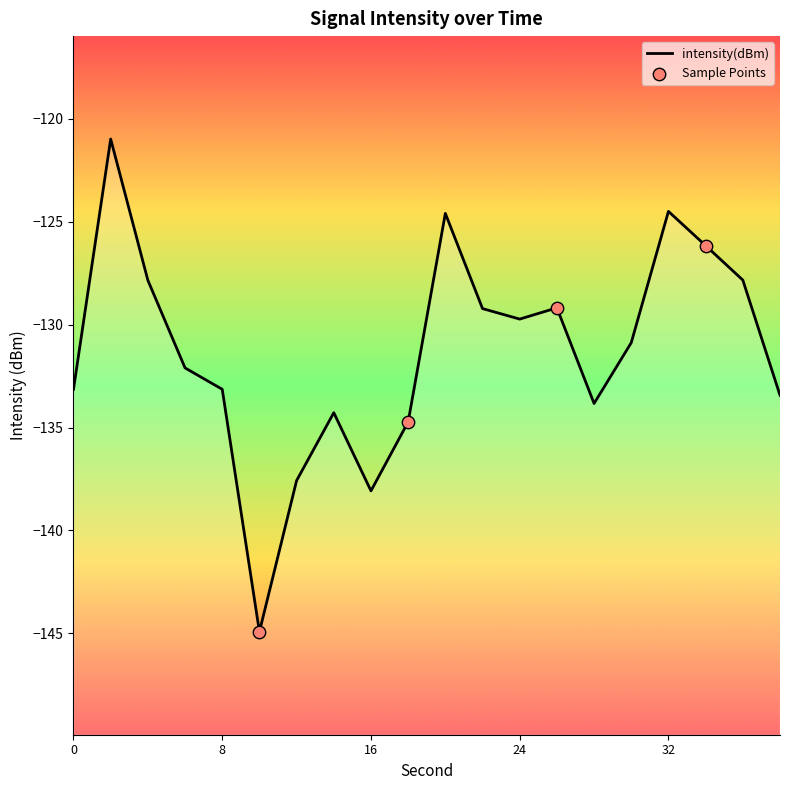

Which has a higher value, 16 or 24?

24